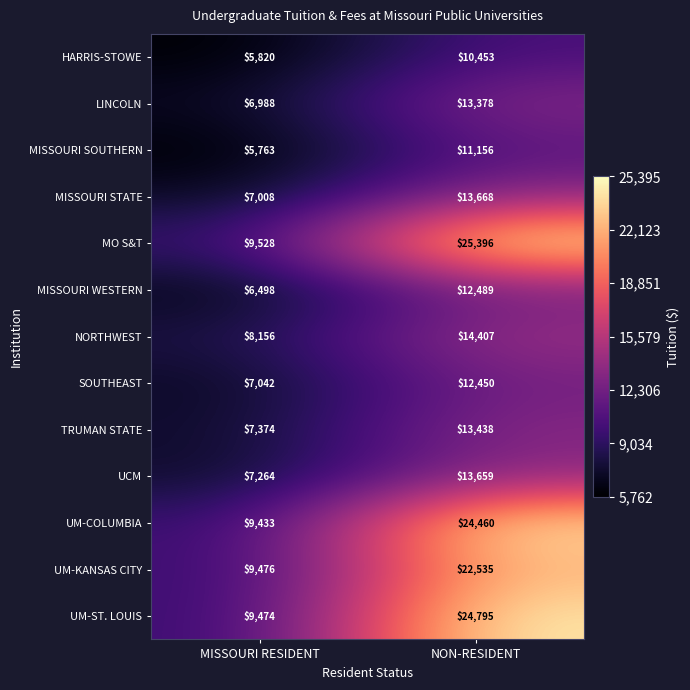

What is the spread (max minus min) of values at MISSOURI RESIDENT?

3765